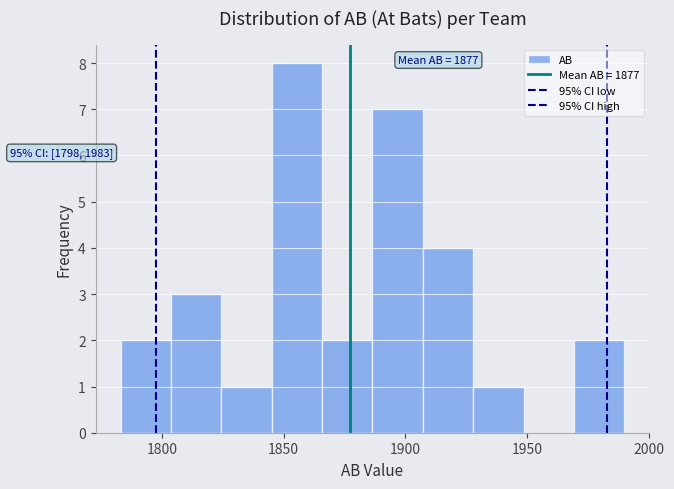

Which range on the x-axis has the tallest bar?

1845 to 1865